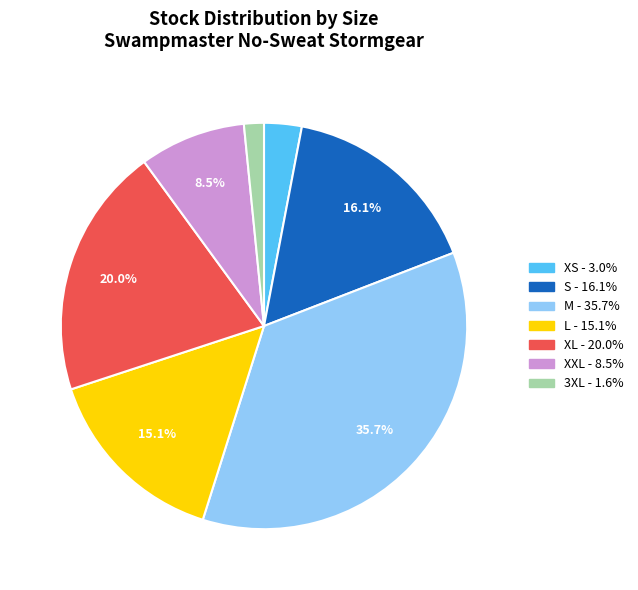

Is it true that XS is 3% of the pie?

True